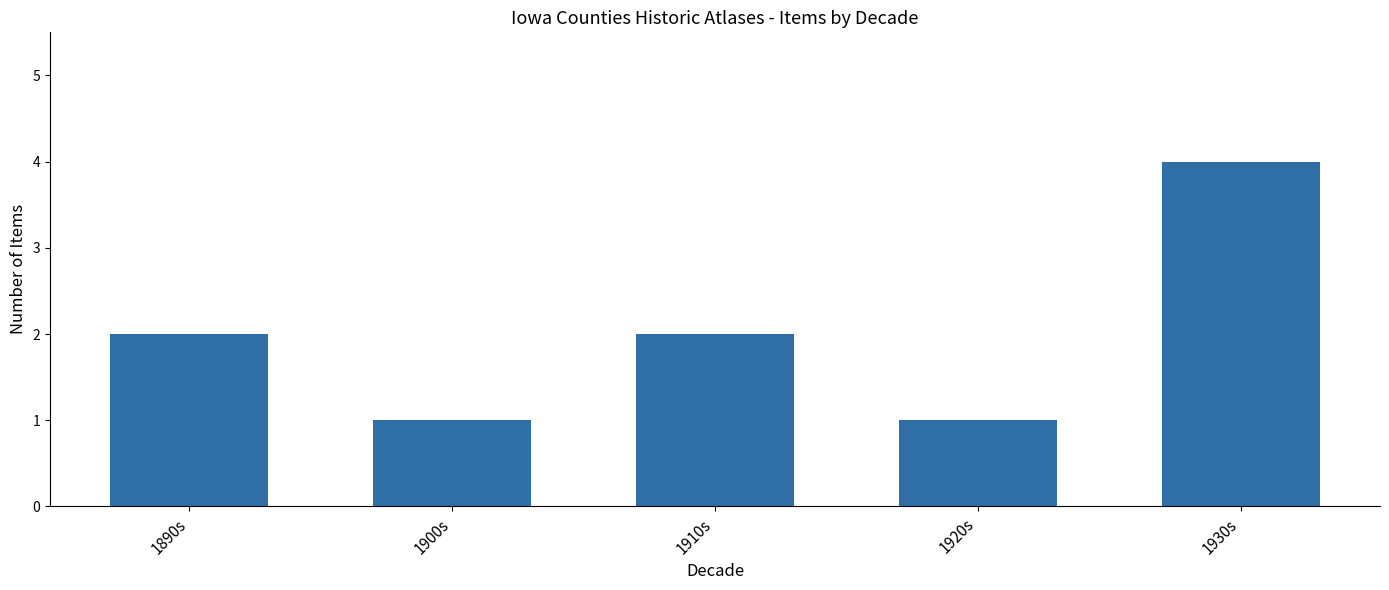

How many data points does each series have?

5